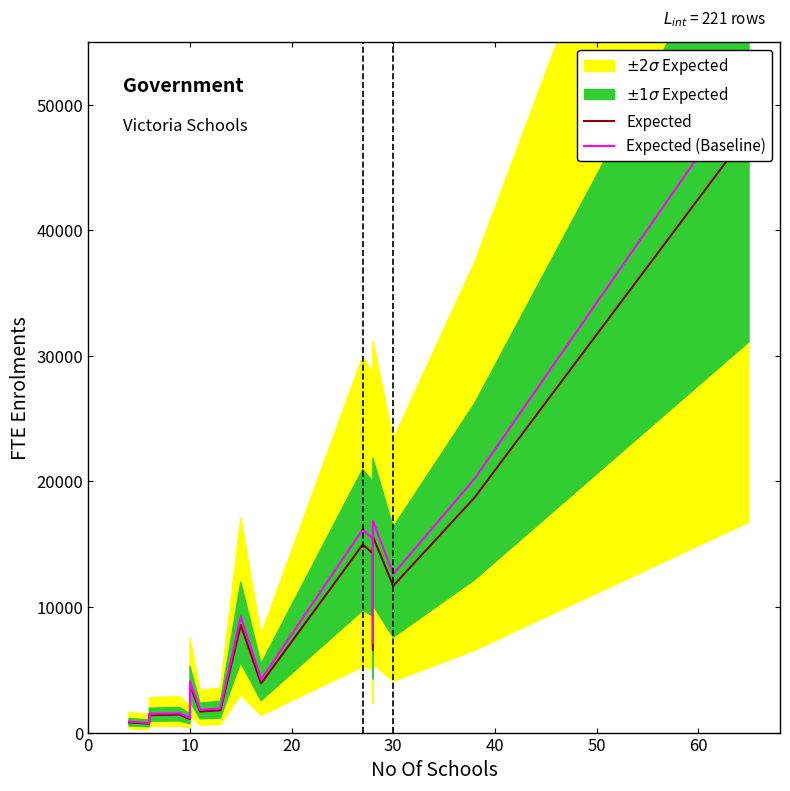

At how many categories does at least one series exceed 40326?

1